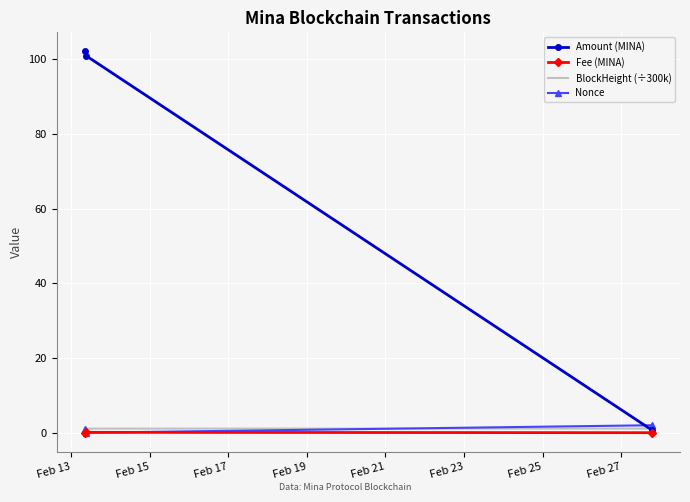

Which series has the largest total across all categories?

Amount (MINA)